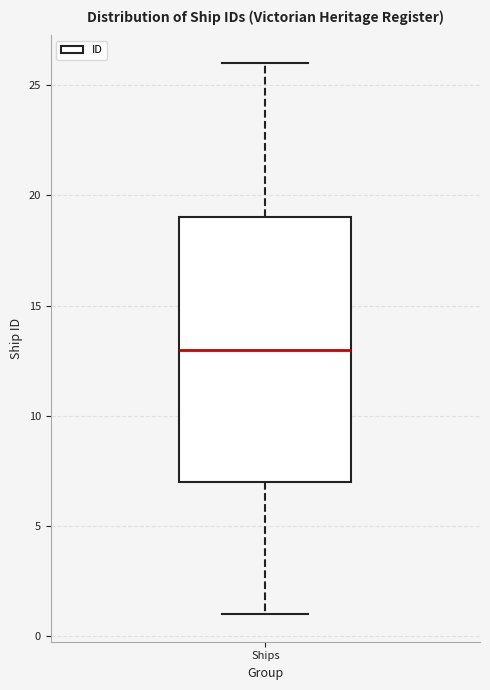

Where does the upper whisker of the box for Ships end on the y-axis? The values are not printed on the chart, so give them approximately, as read against the axis.

26